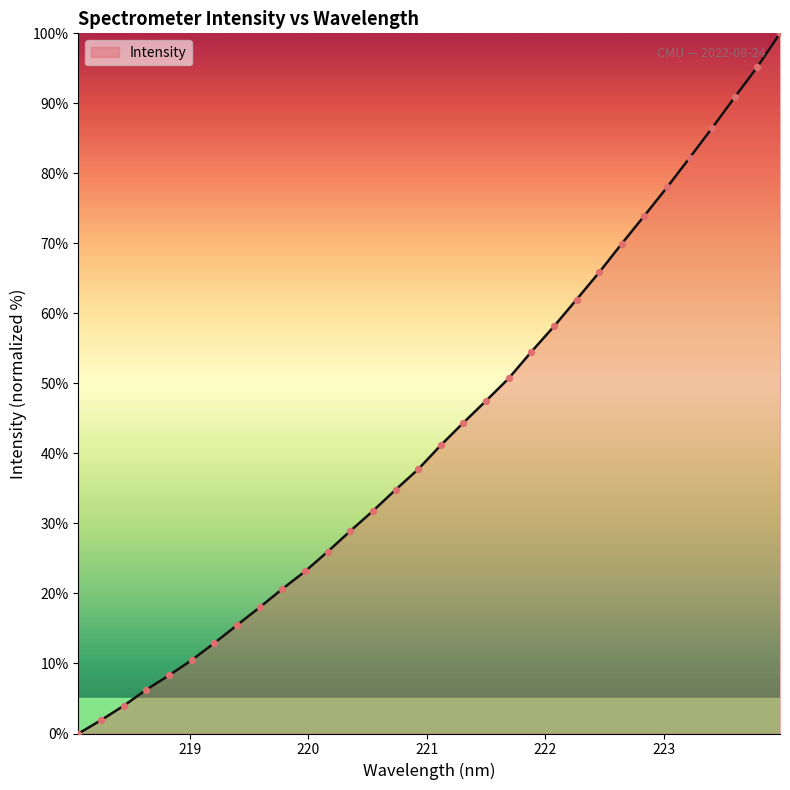

What is the maximum value shown in the chart?

100.0